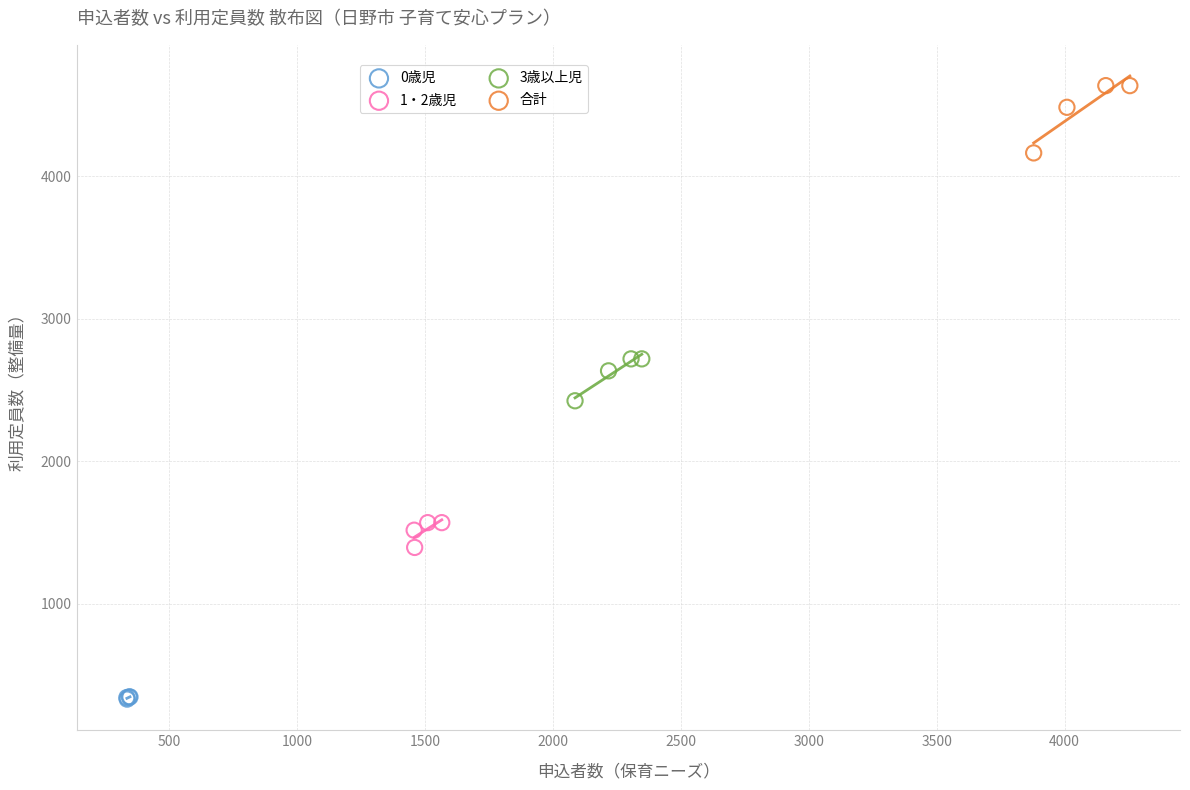

What are all the series names shown in the legend?

0歳児, 1・2歳児, 3歳以上児, 合計